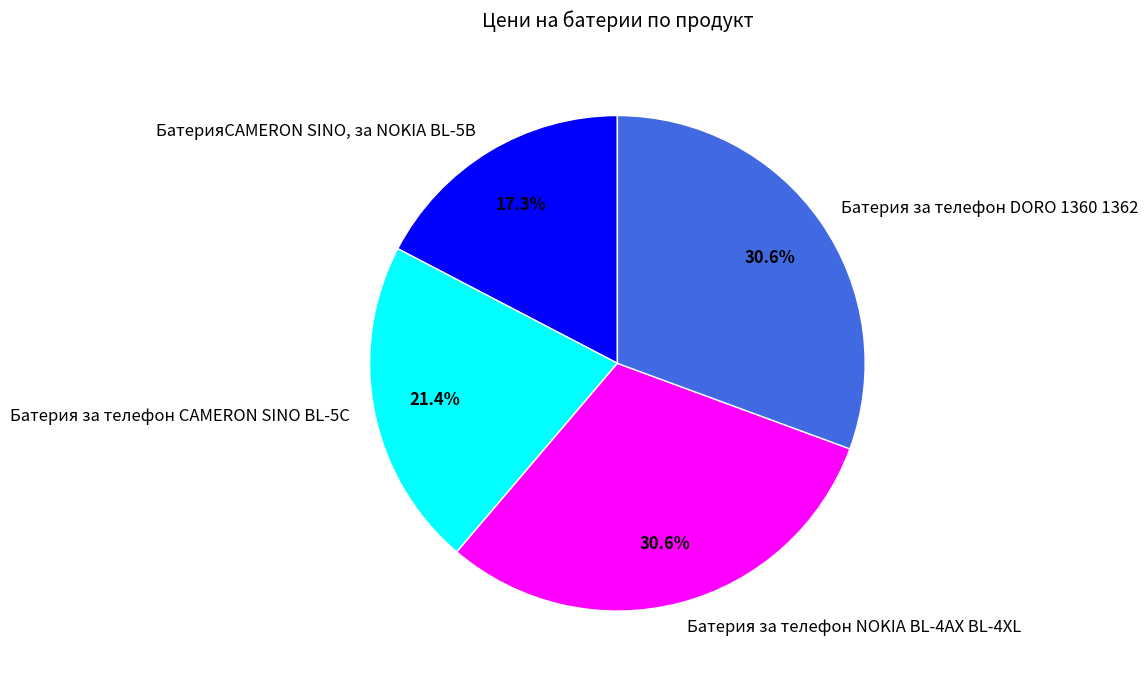

To the nearest percent, what is the combined percentage of БатерияCAMERON SINO, за NOKIA BL-5B and Батерия за телефон CAMERON SINO BL-5C?

39%